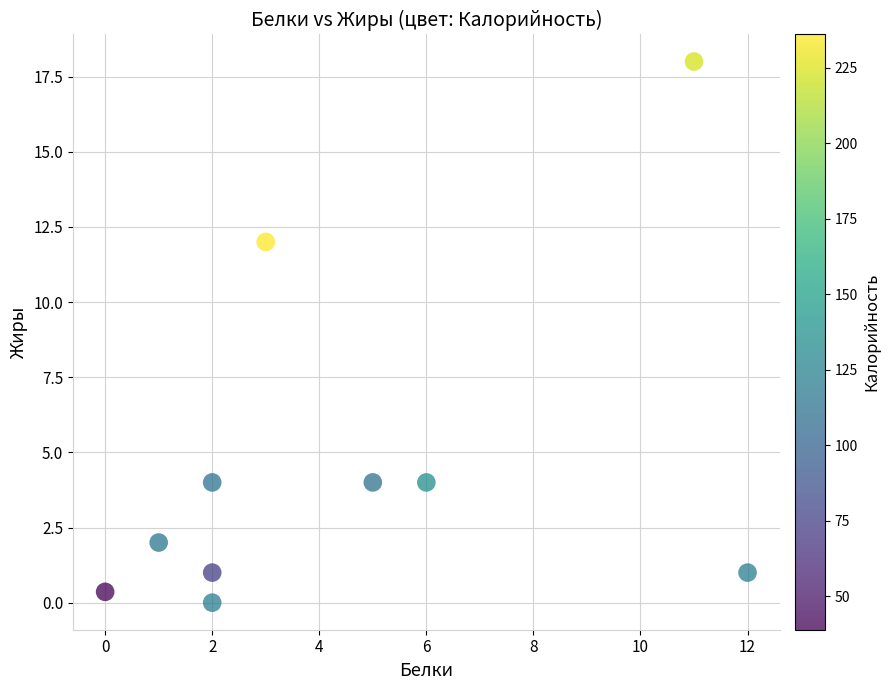

What Y value in the scatter plot is closest to 9?

12.0